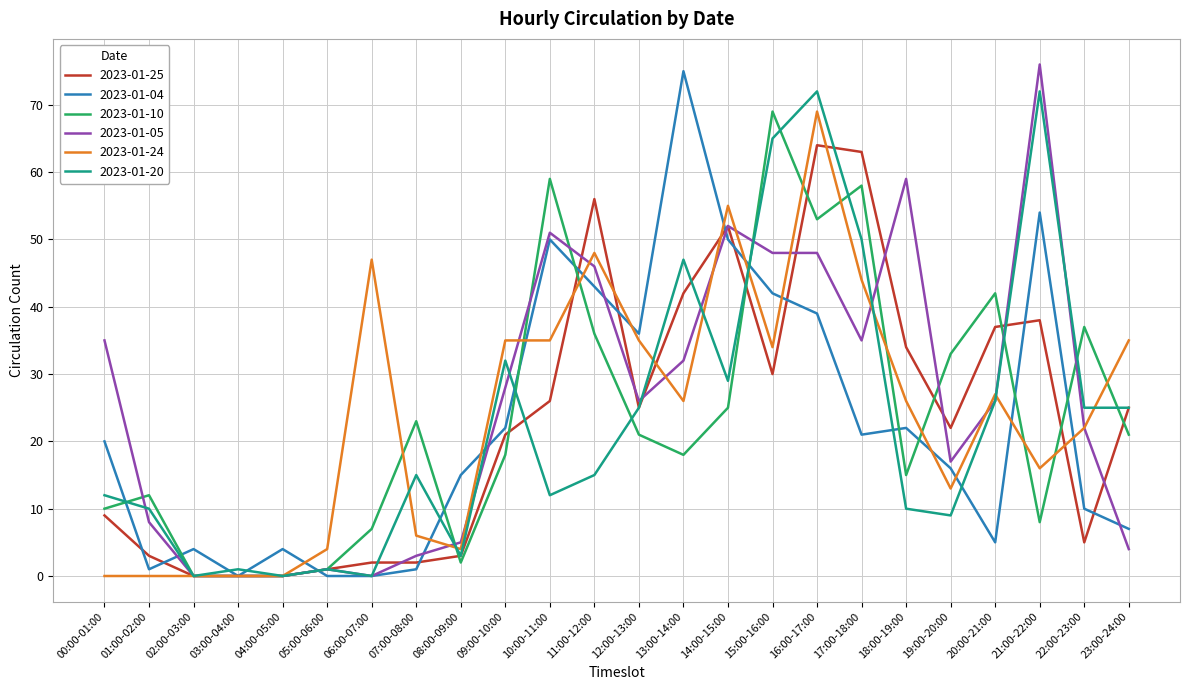

Is the value of 2023-01-20 at 17:00-18:00 greater than the value of 2023-01-25 at 20:00-21:00?

Yes